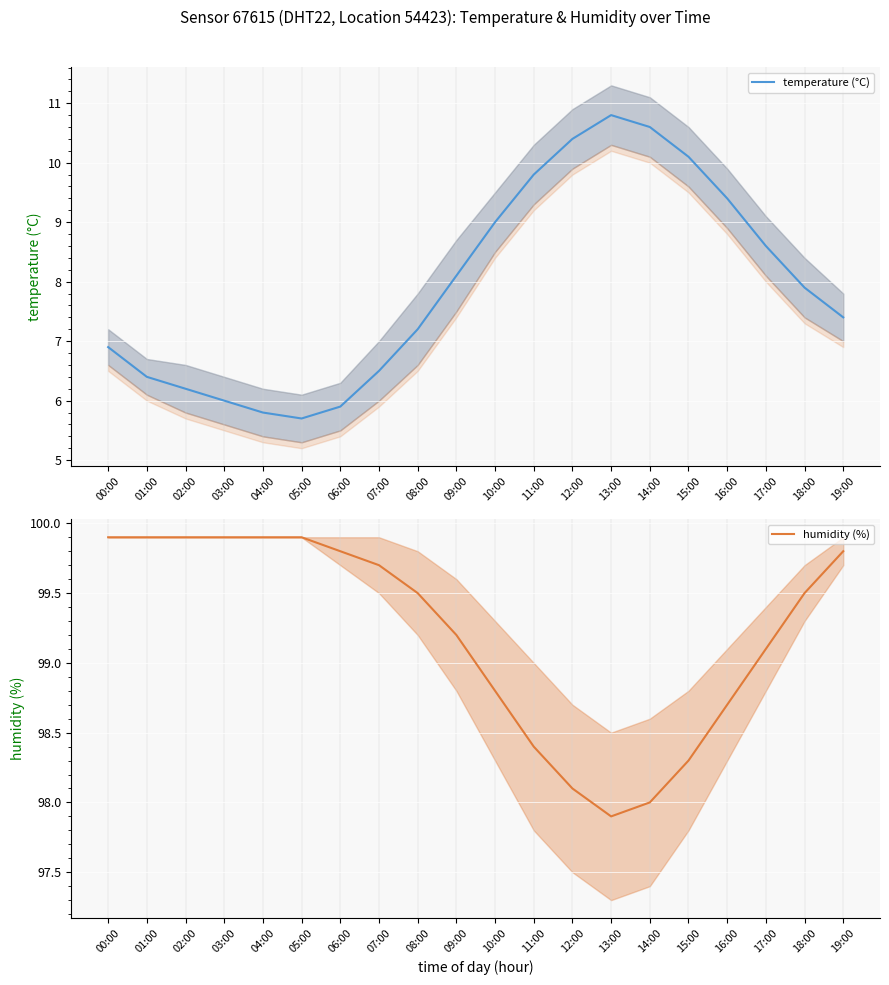

Read the temperature (°C) value at 17:00.

8.6